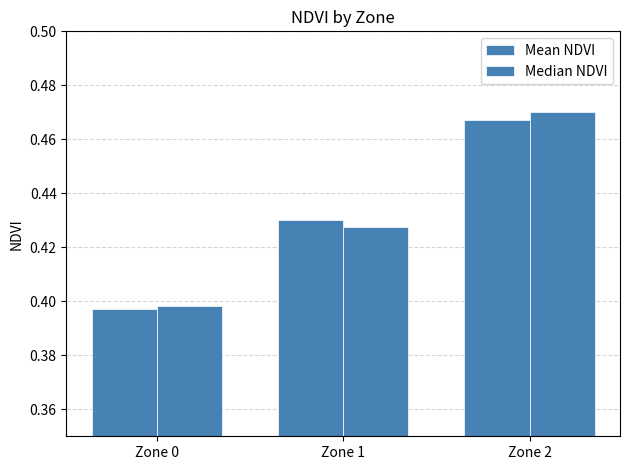

Between Zone 0 and Zone 2, which is larger?

Zone 2